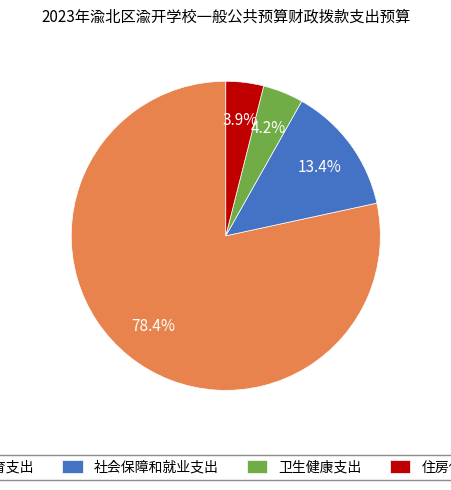

What is the largest slice in the pie chart?

教育支出